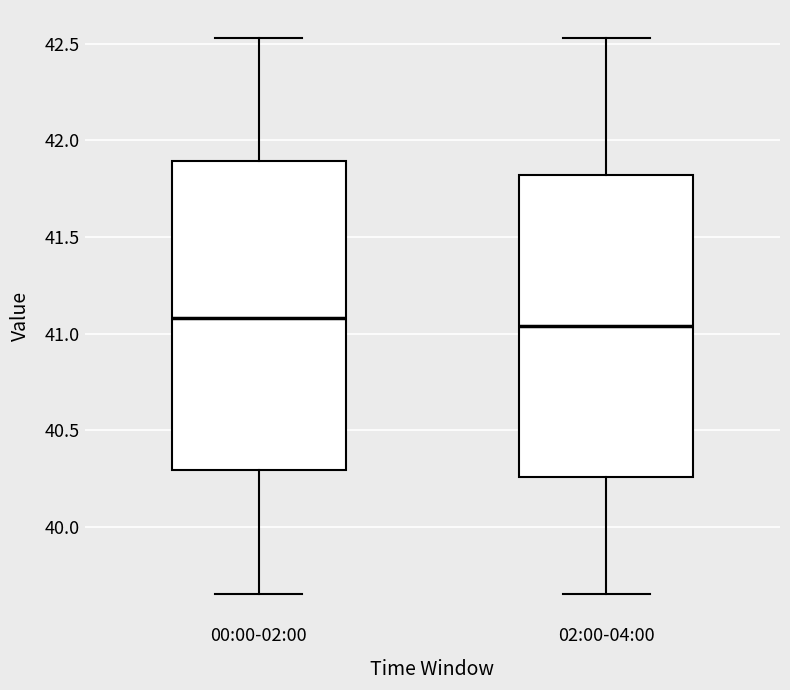

Reading left to right, read every box against the y-axis: the position of its median line, the range the box covers, and the ends of its whiskers. The values are not printed on the chart, so give them approximately, as read against the axis.

00:00-02:00: median 41.10, box 40.30 to 41.90, whiskers 39.65 to 42.55
02:00-04:00: median 41.05, box 40.25 to 41.80, whiskers 39.65 to 42.55